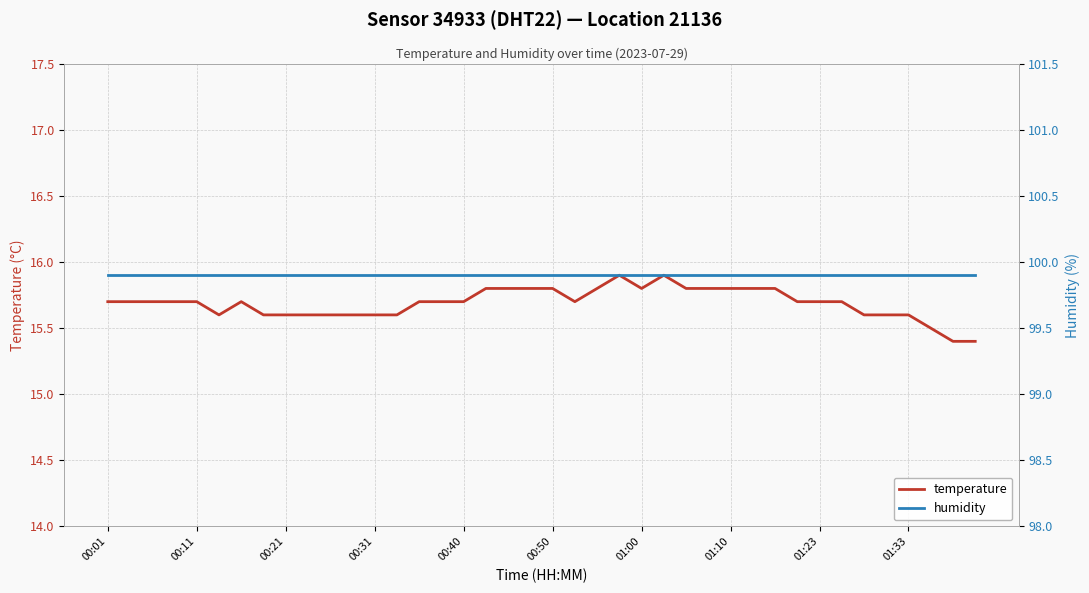

What is the sum of all humidity values?

3996.0